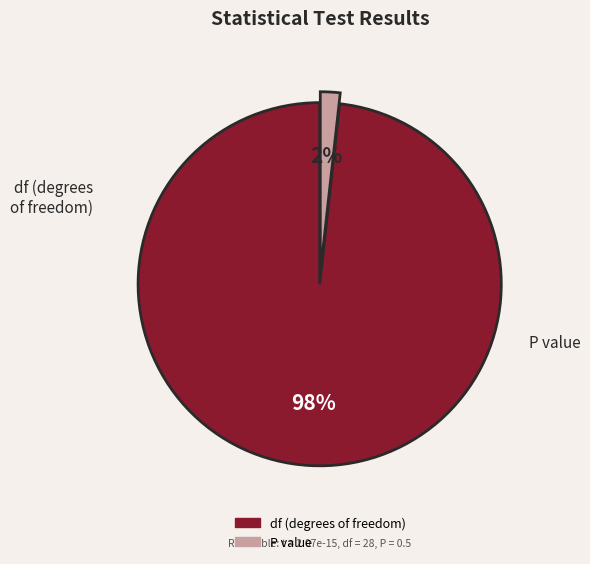

To the nearest percent, what is the difference between the largest and smallest slice percentages?

96%